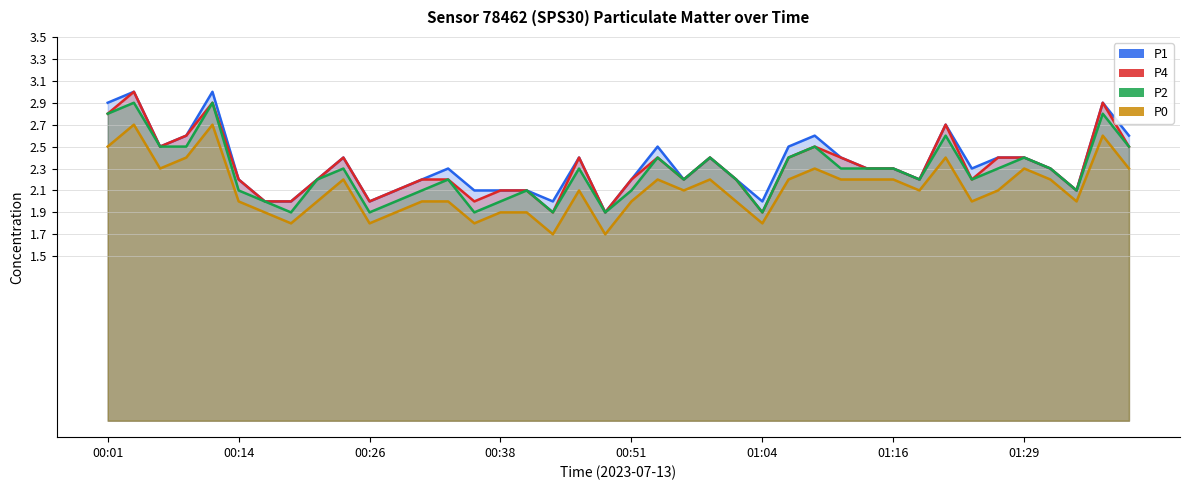

True or false: P1 and P4 intersect in this chart.

False